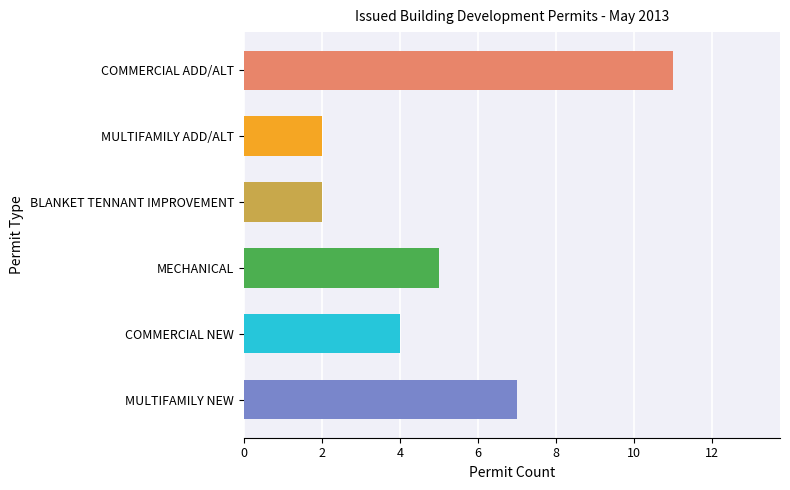

What value does the data have at MECHANICAL?

5